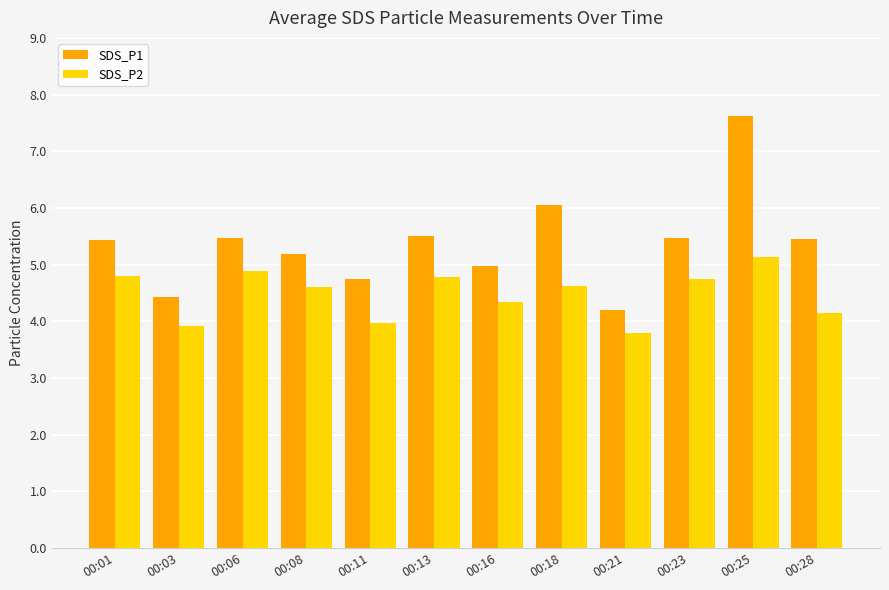

Where is SDS_P1 nearest to the value 5?

00:16